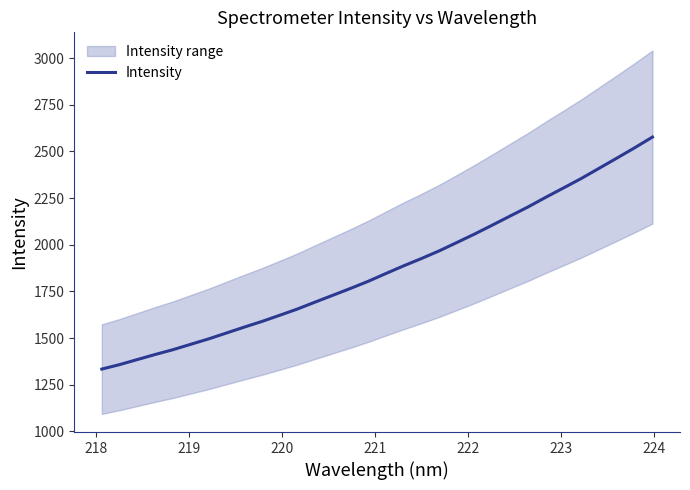

What is the highest value of the Intensity series?

2576.9